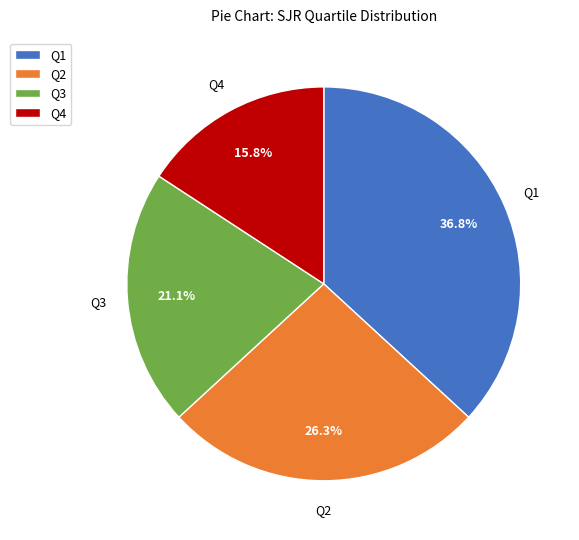

Combined, do Q1 and Q3 account for over 50%?

Yes